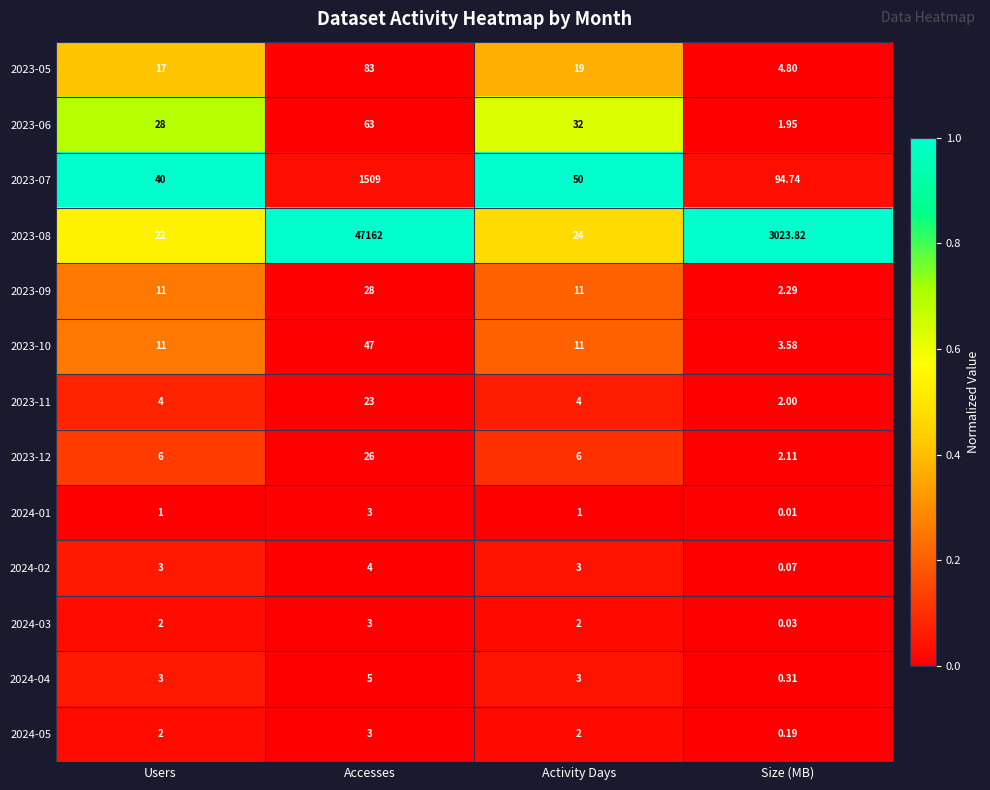

How many categories are shown in the chart?

4